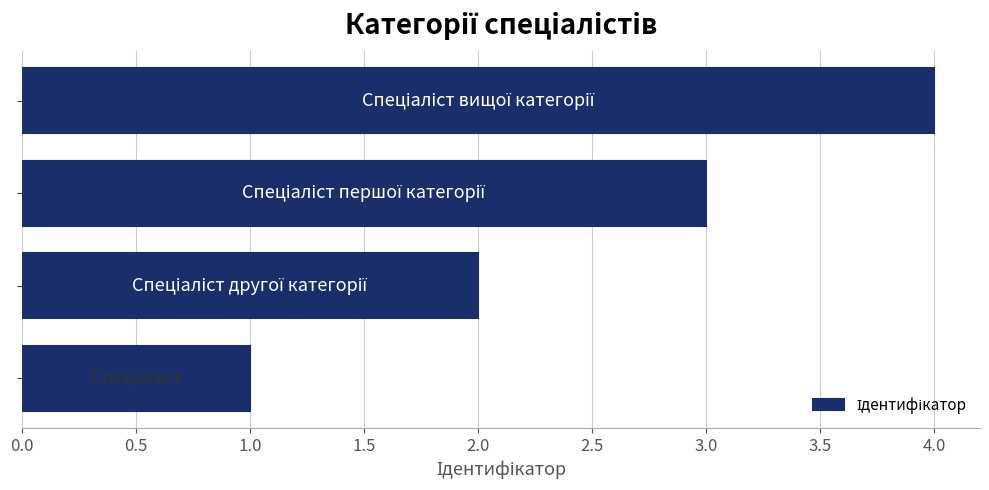

How many categories are shown in the chart?

4